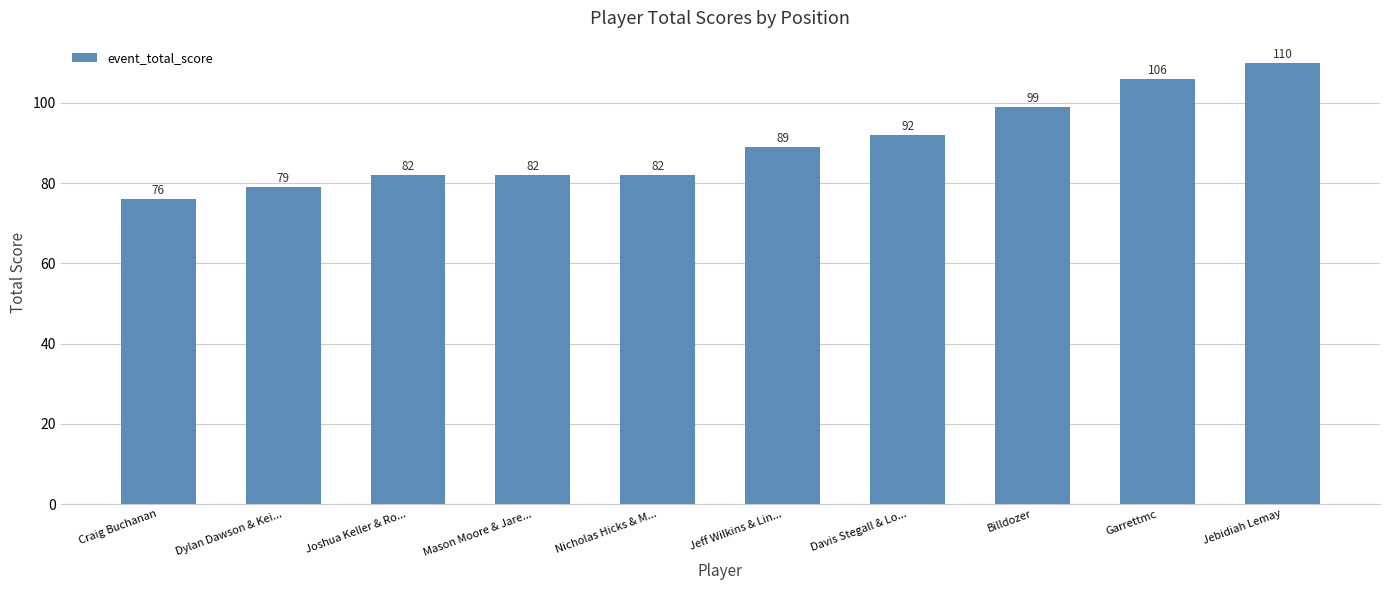

True or false: the data shows 122 at Nicholas Hicks & M....

False